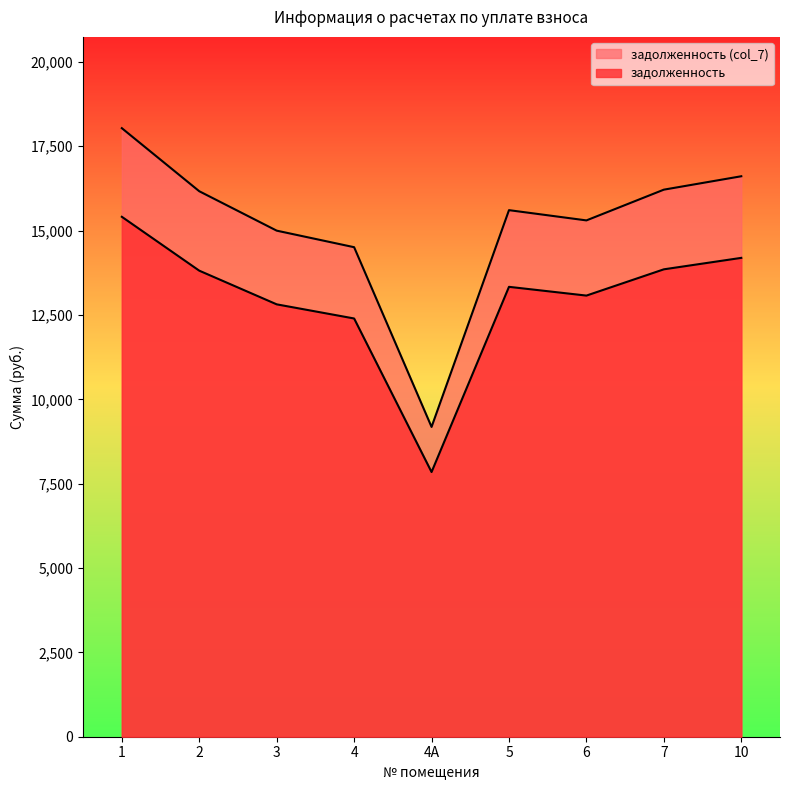

True or false: задолженность and задолженность (col_7) intersect in this chart.

False